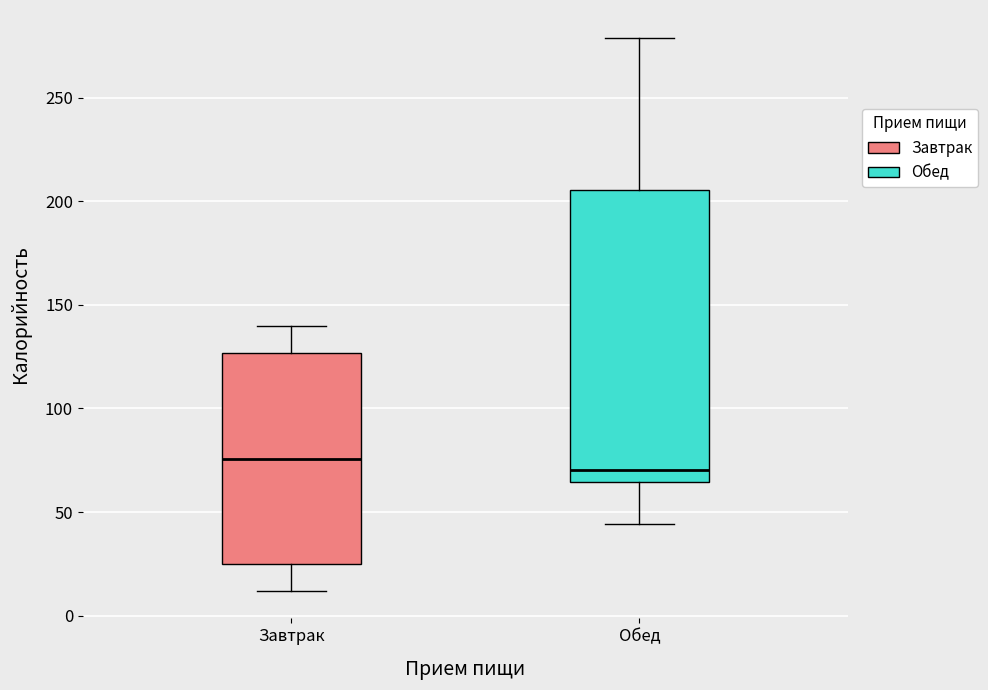

Comparing the boxes themselves (not the whiskers), which one is the tallest?

Обед